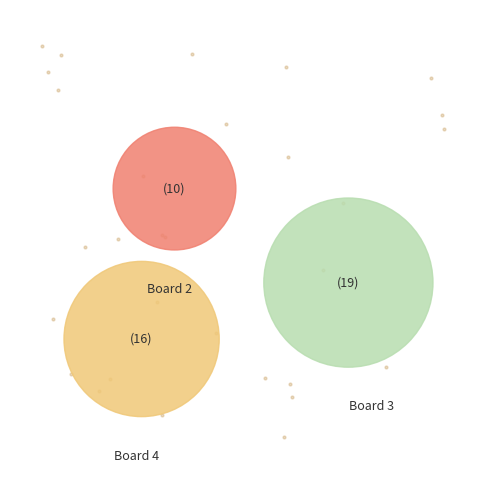

What is the largest slice in the pie chart?

Board 3